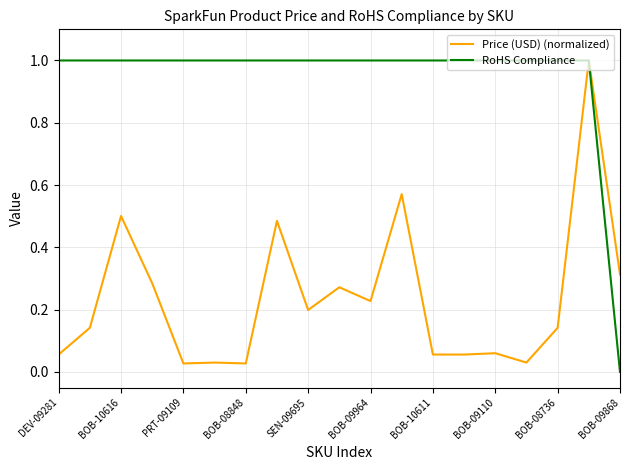

What are all the series names shown in the legend?

Price (USD) (normalized), RoHS Compliance